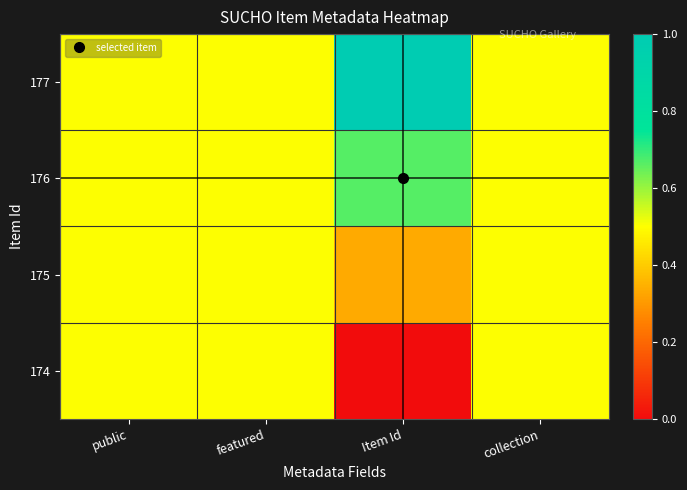

Rank the series at public from lowest to highest value.

177, 176, 175, 174